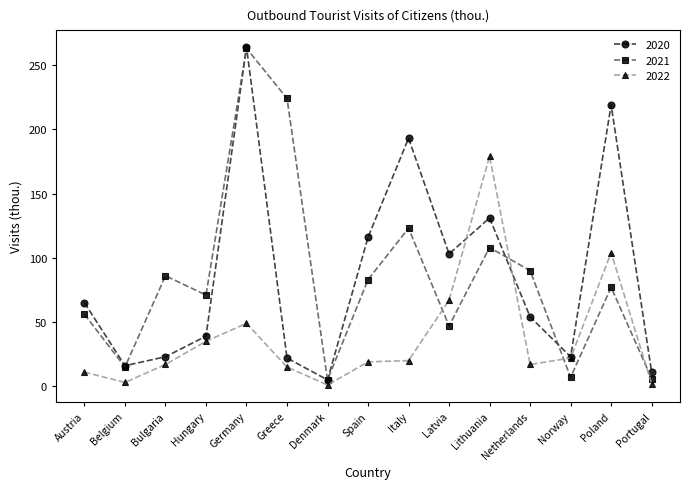

What is the difference between the maximum and minimum values in the 2022 series?

178